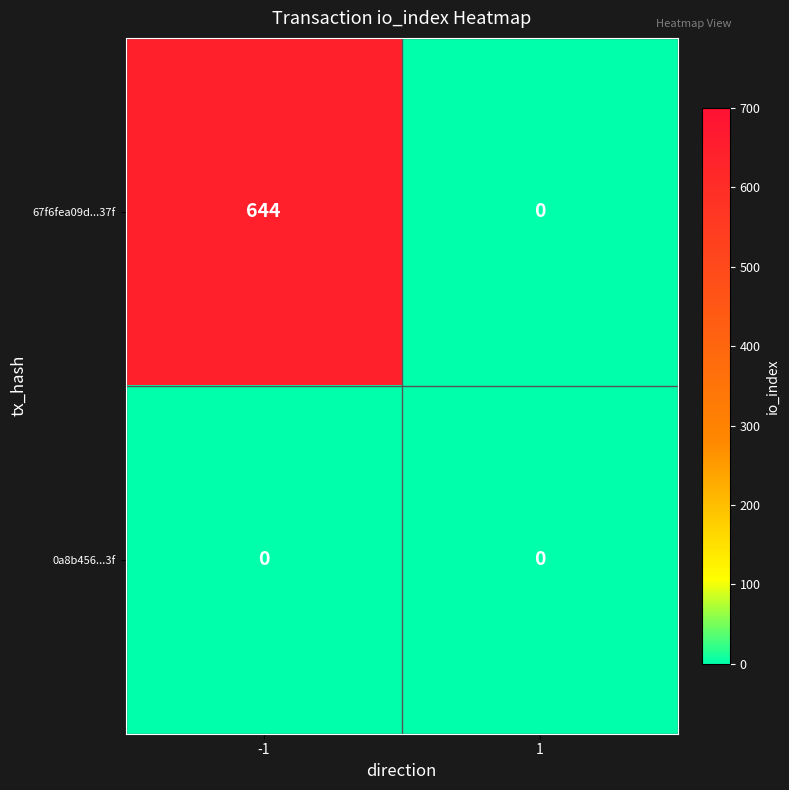

Which series has the largest total across all categories?

67f6fea09d...37f